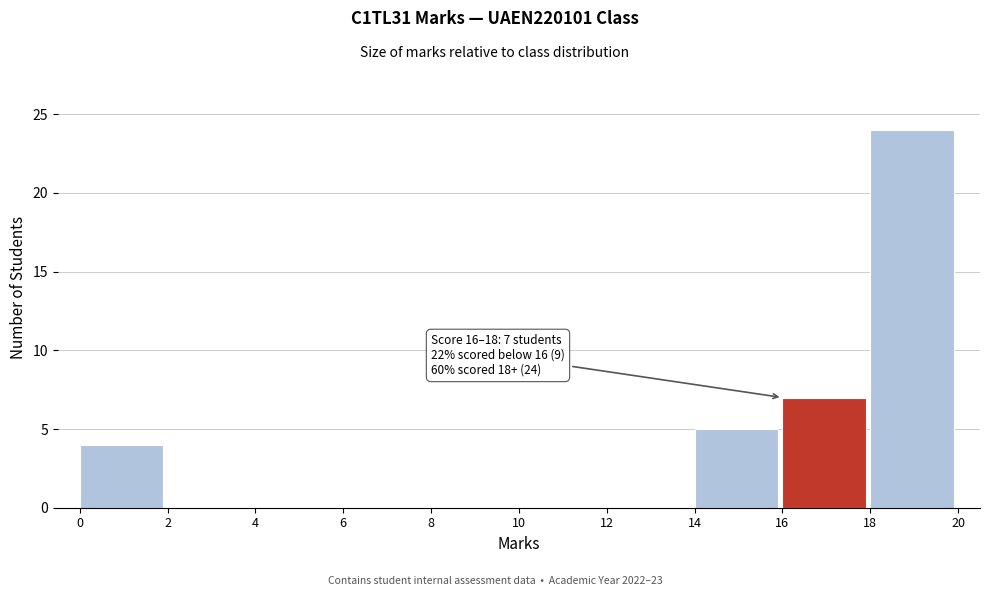

Which range on the x-axis has the tallest bar?

18 to 20